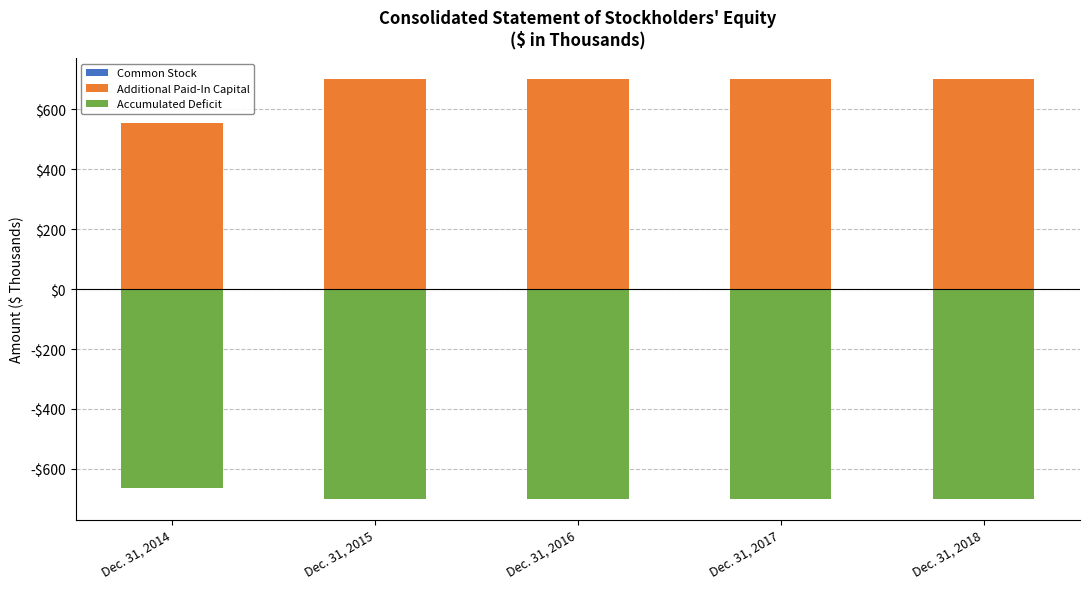

Between Dec. 31, 2014 and Dec. 31, 2018, which is larger?

Dec. 31, 2014